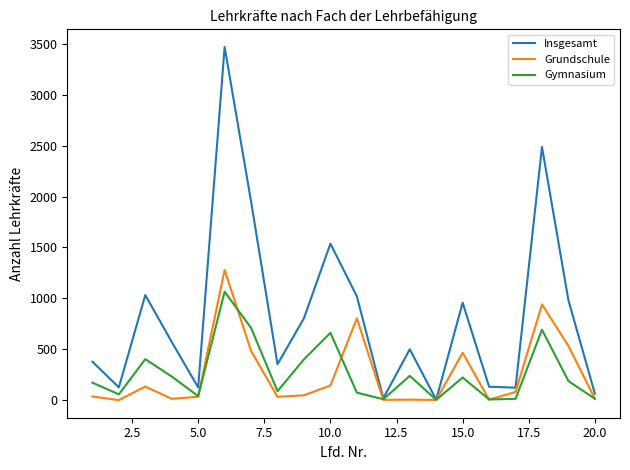

Which series has the largest range (max minus min)?

Insgesamt